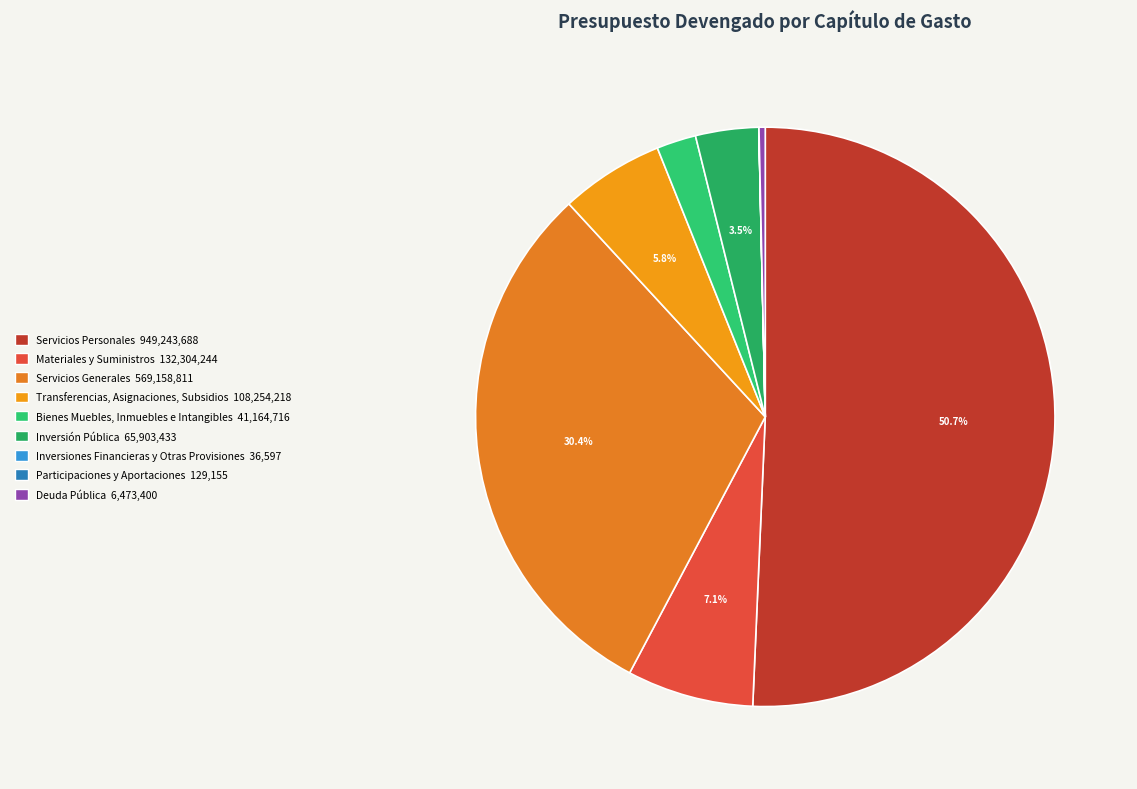

What percentage is the Transferencias, Asignaciones, Subsidios slice, to the nearest percent?

6%